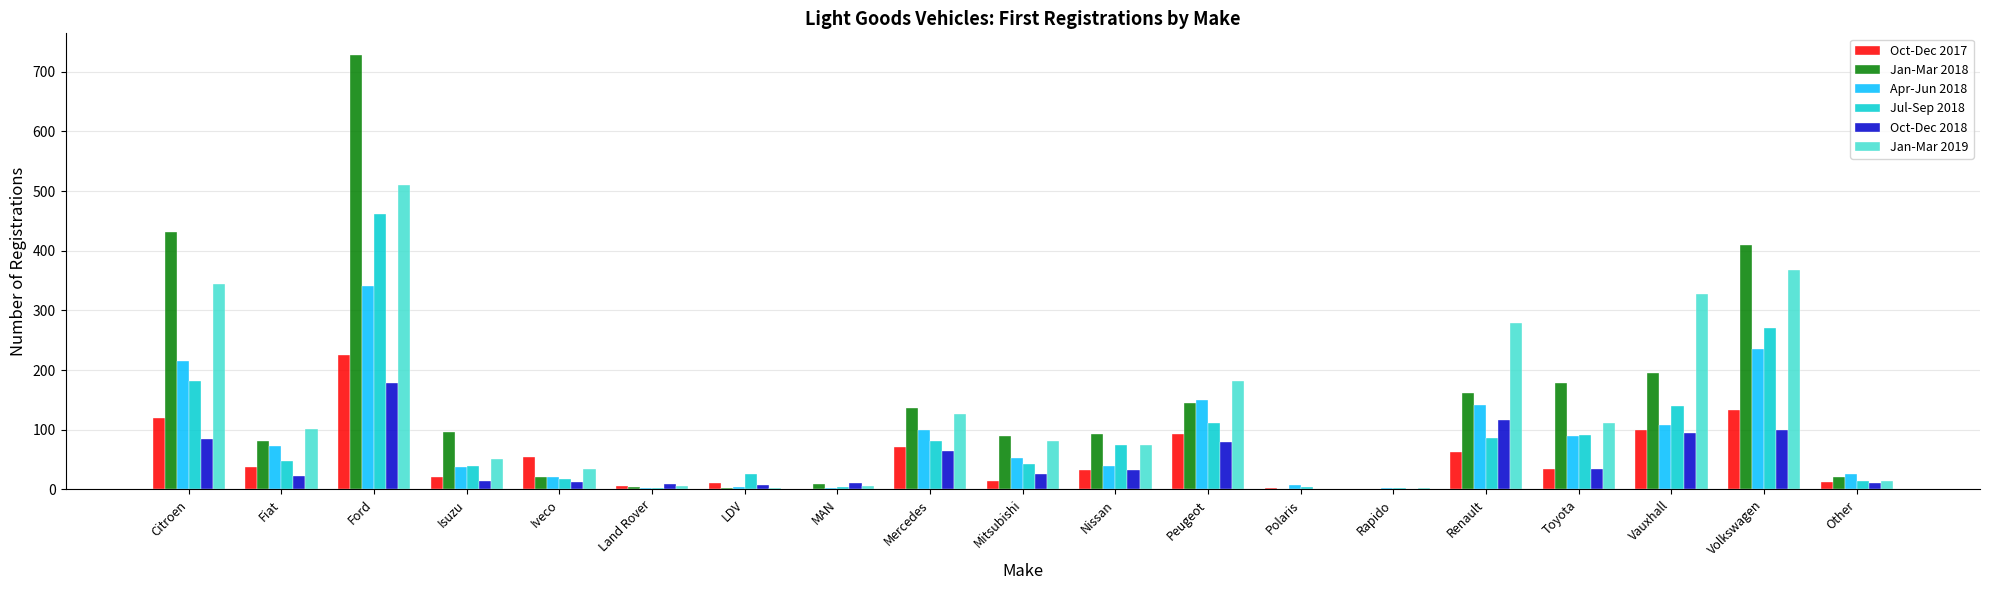

Is the value of Jan-Mar 2018 at Renault greater than the value of Jul-Sep 2018 at Isuzu?

Yes